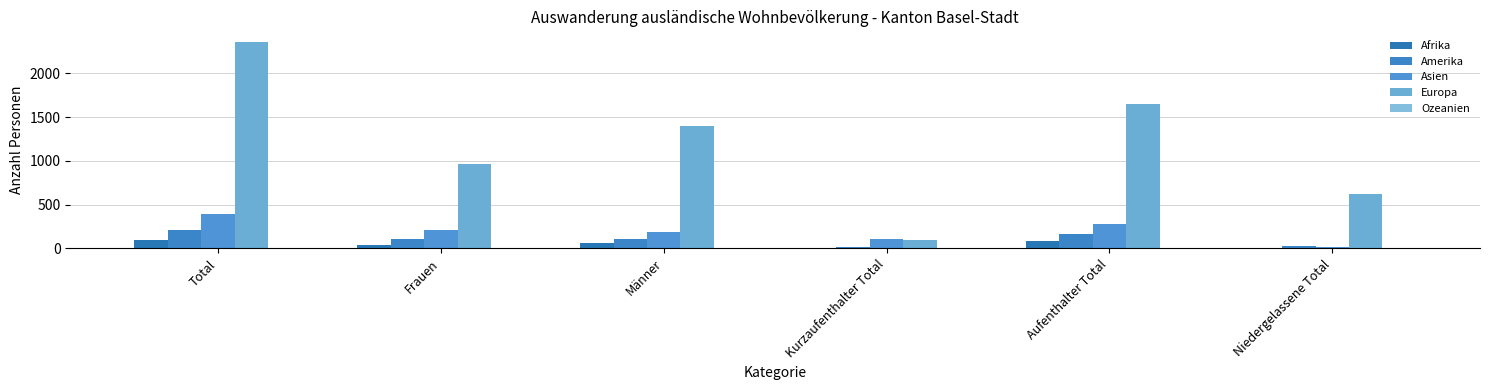

Are the bars horizontal?

No